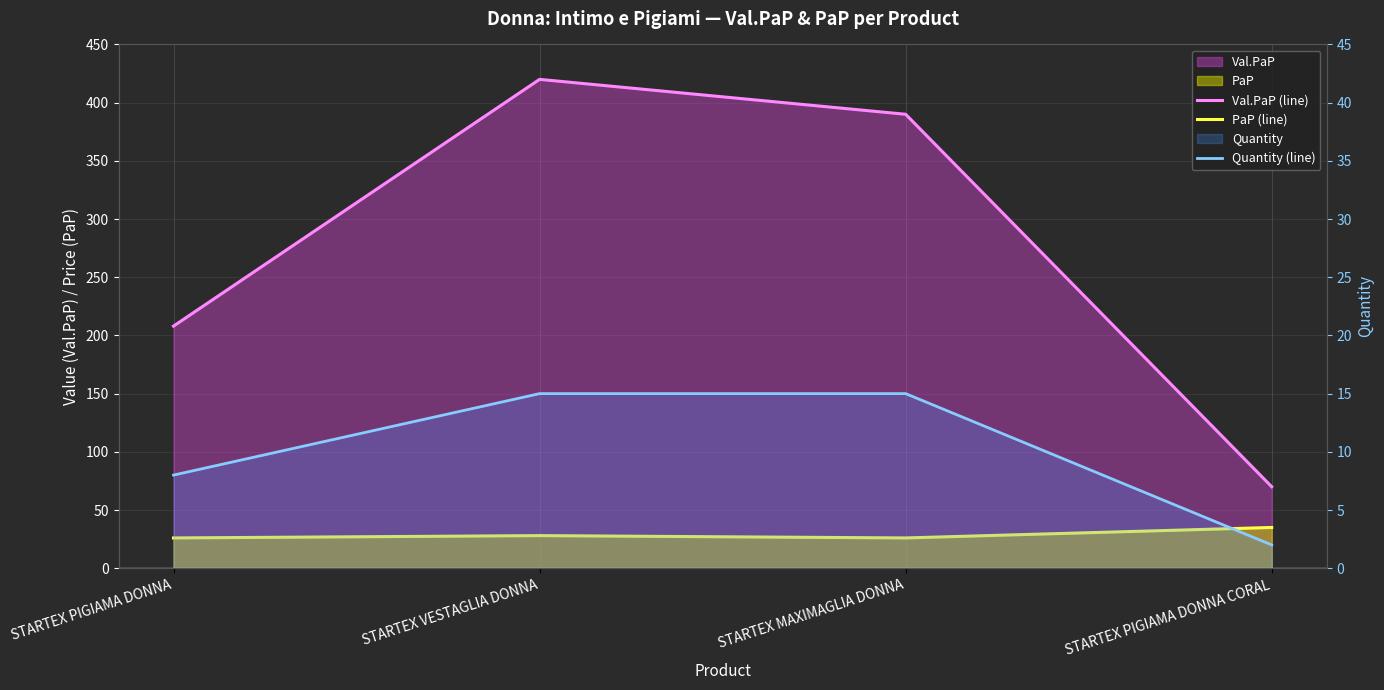

Which series has the largest total across all categories?

Val.PaP (line)